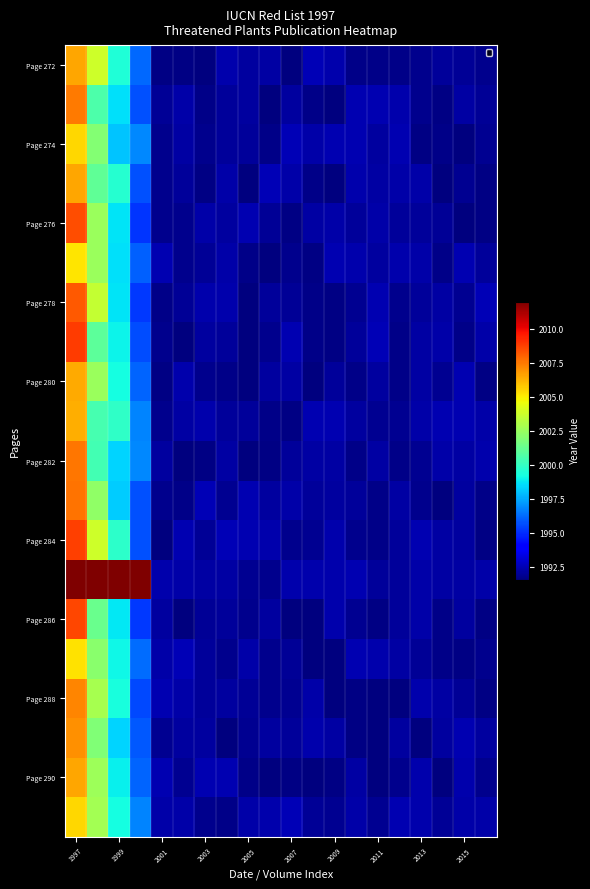

At how many categories does at least one series exceed 2008?

4